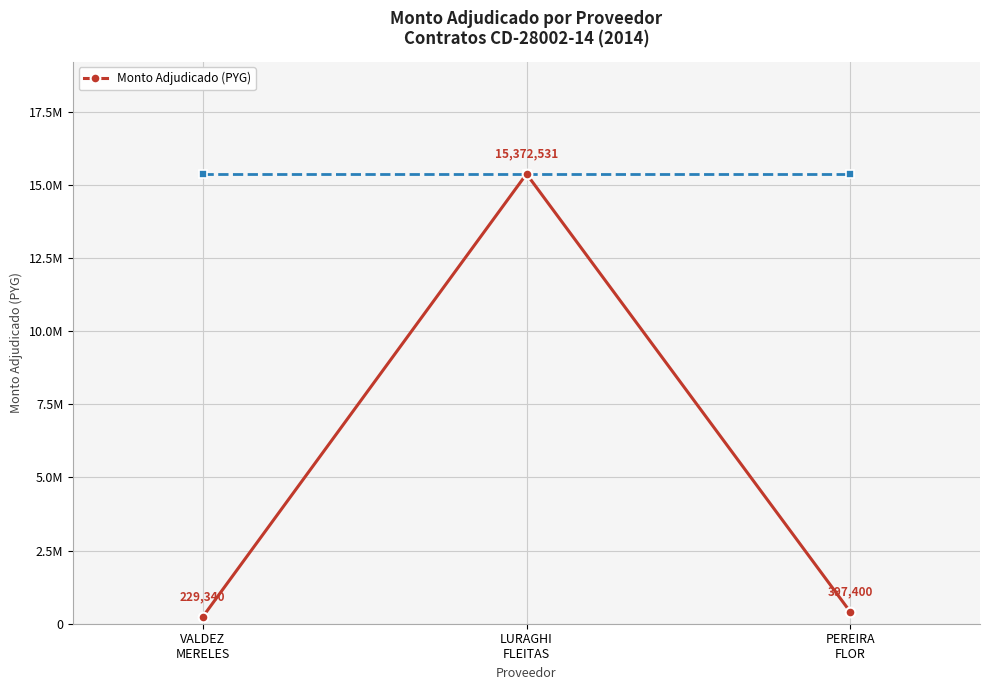

What is the average value?

5333090